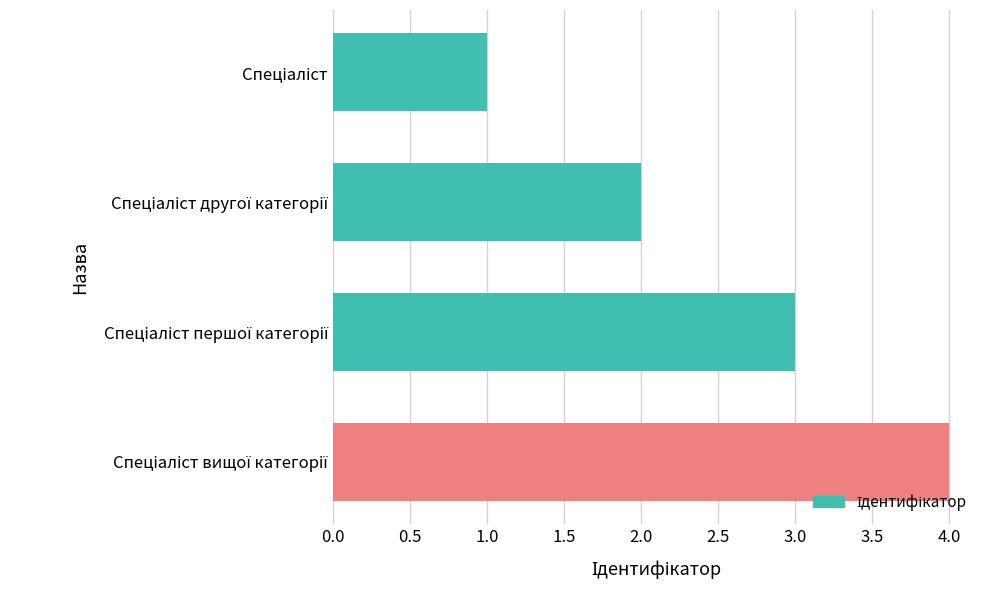

Count the number of data series in this chart.

1